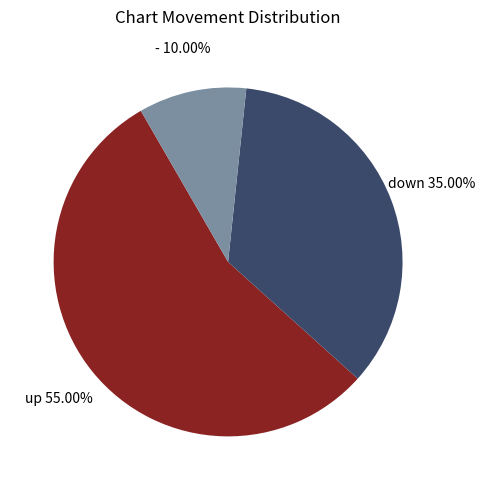

Which has a higher value, up or -?

up